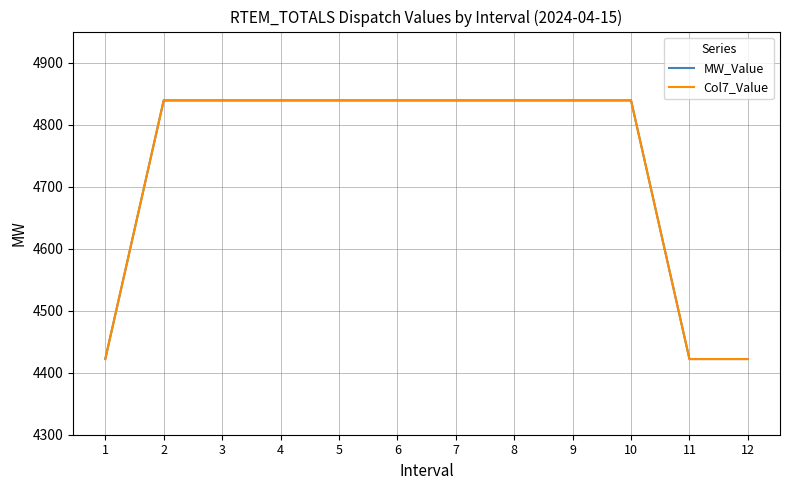

Does the chart display data point markers on the line(s)?

No